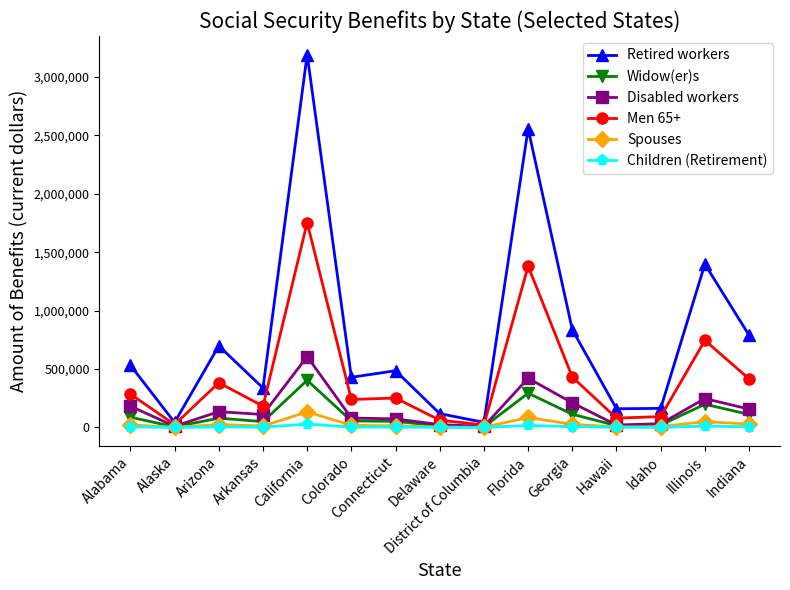

At which label does Retired workers reach its peak?

California